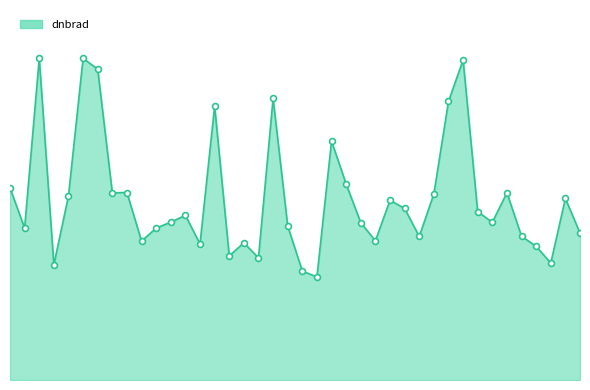

Is this an area chart (filled region under the line)?

Yes